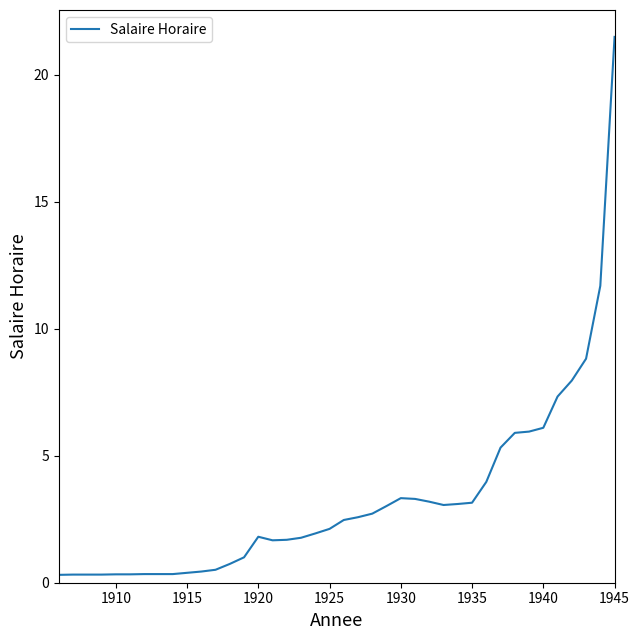

What is the maximum value shown in the chart?

21.5